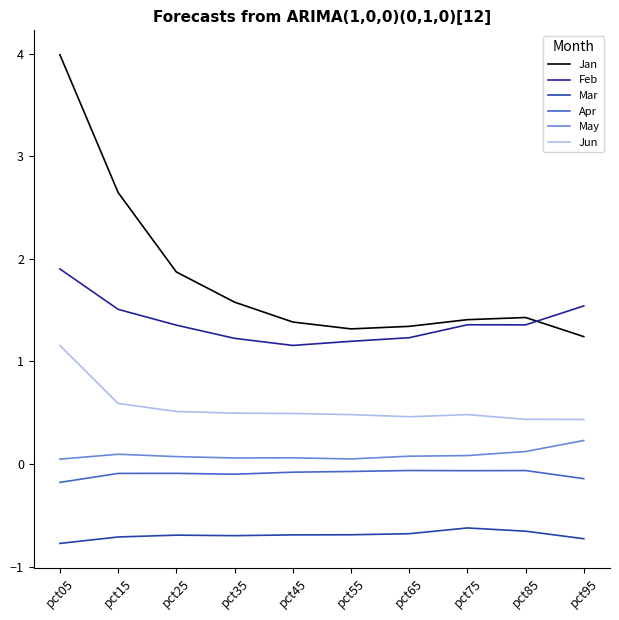

True or false: Mar and Apr intersect in this chart.

False